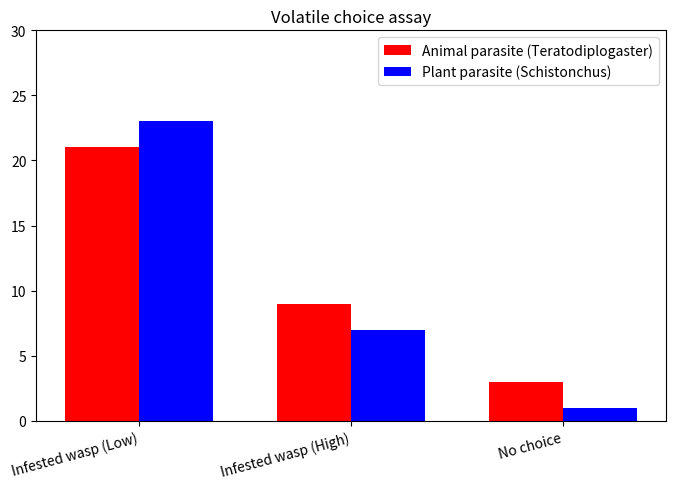

Is the value of Animal parasite (Teratodiplogaster) at Infested wasp (Low) greater than the value of Plant parasite (Schistonchus) at Infested wasp (High)?

Yes